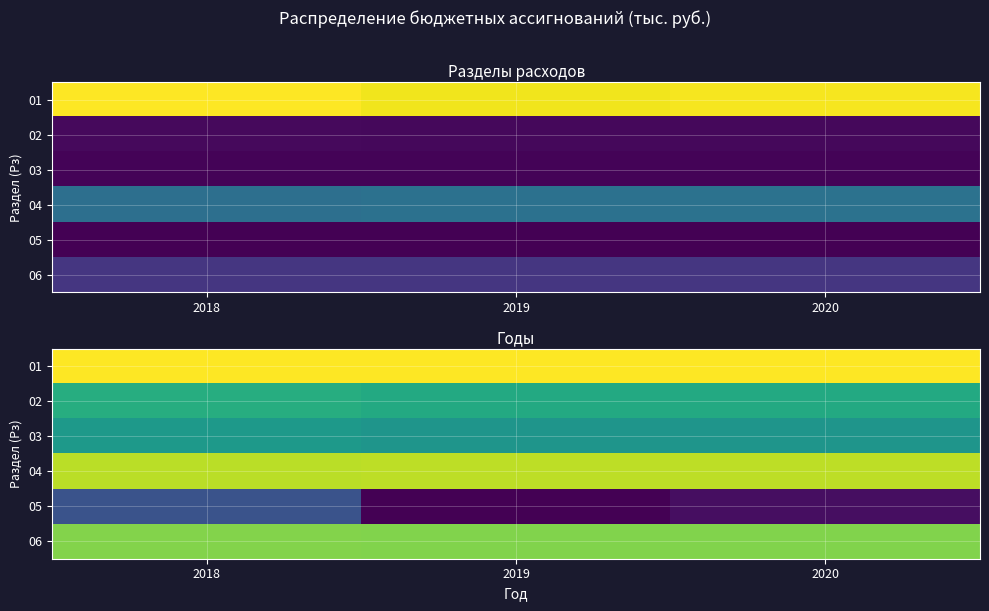

Rank the series at 2020 from highest to lowest value.

01, 04, 06, 02, 03, 05